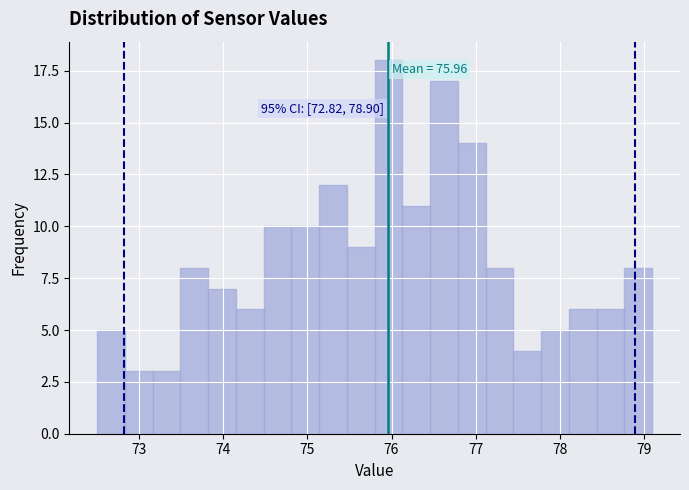

Read against the x-axis, roughly where is the centre of the tallest bar?

76.0